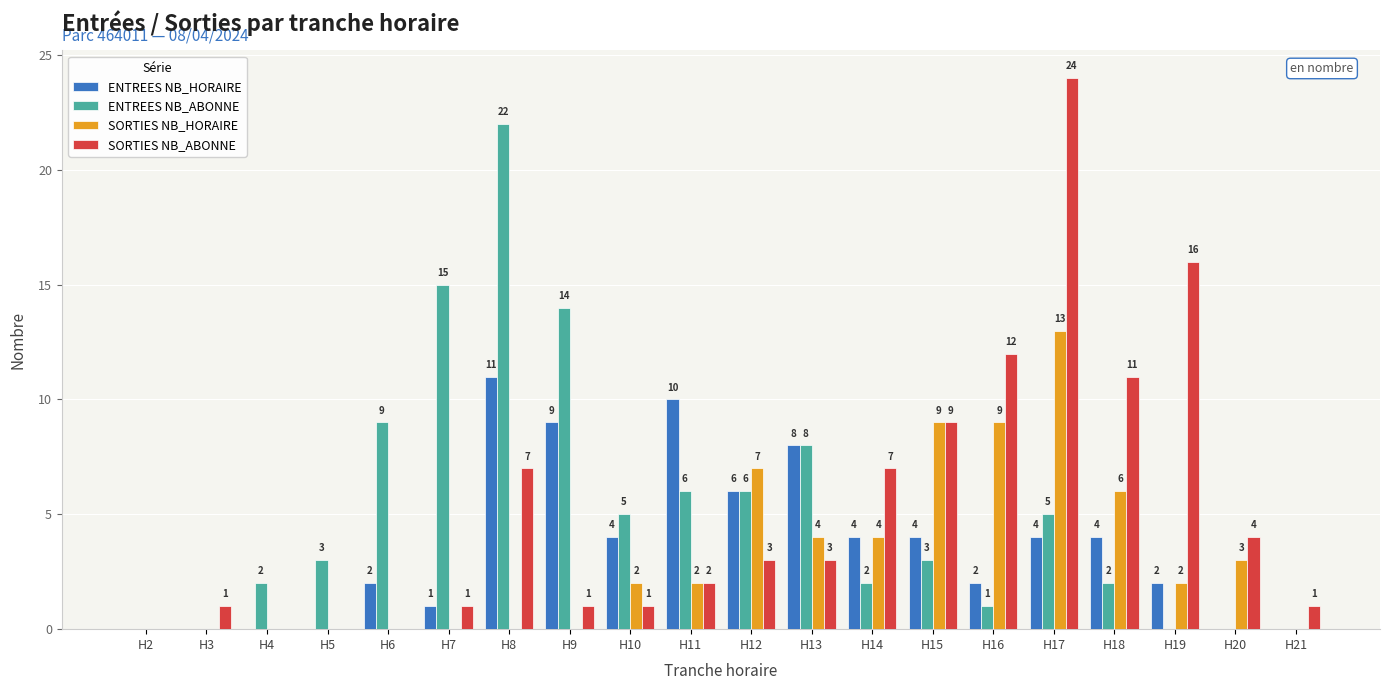

Is it true that SORTIES NB_HORAIRE equals 0 at H7?

True